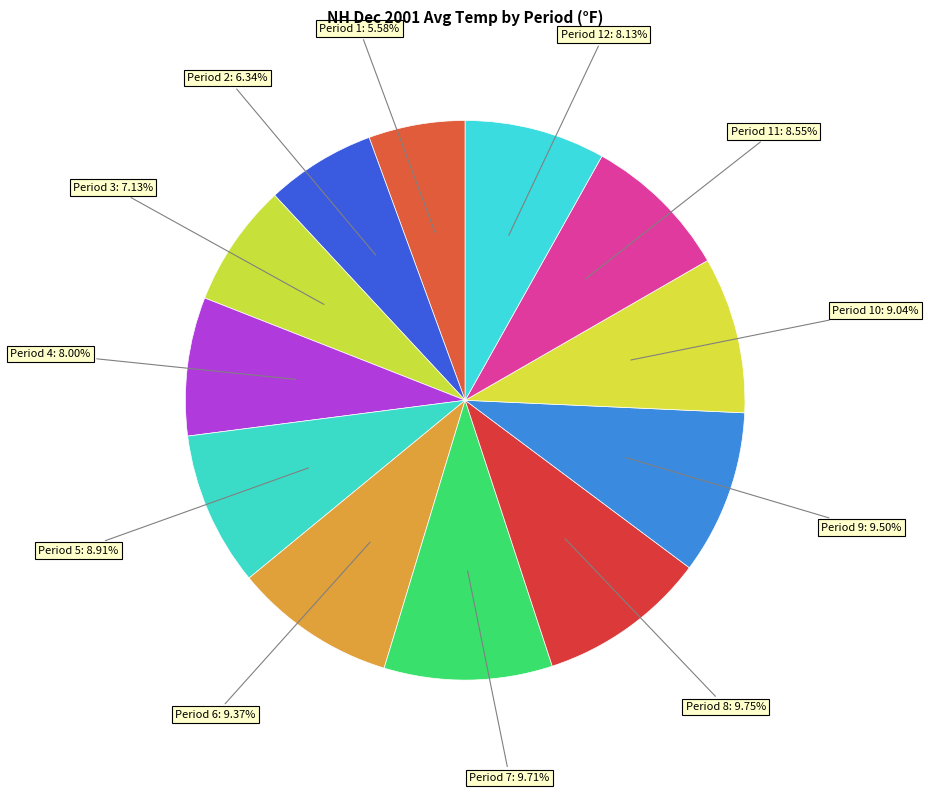

How many segments does this pie chart have?

12